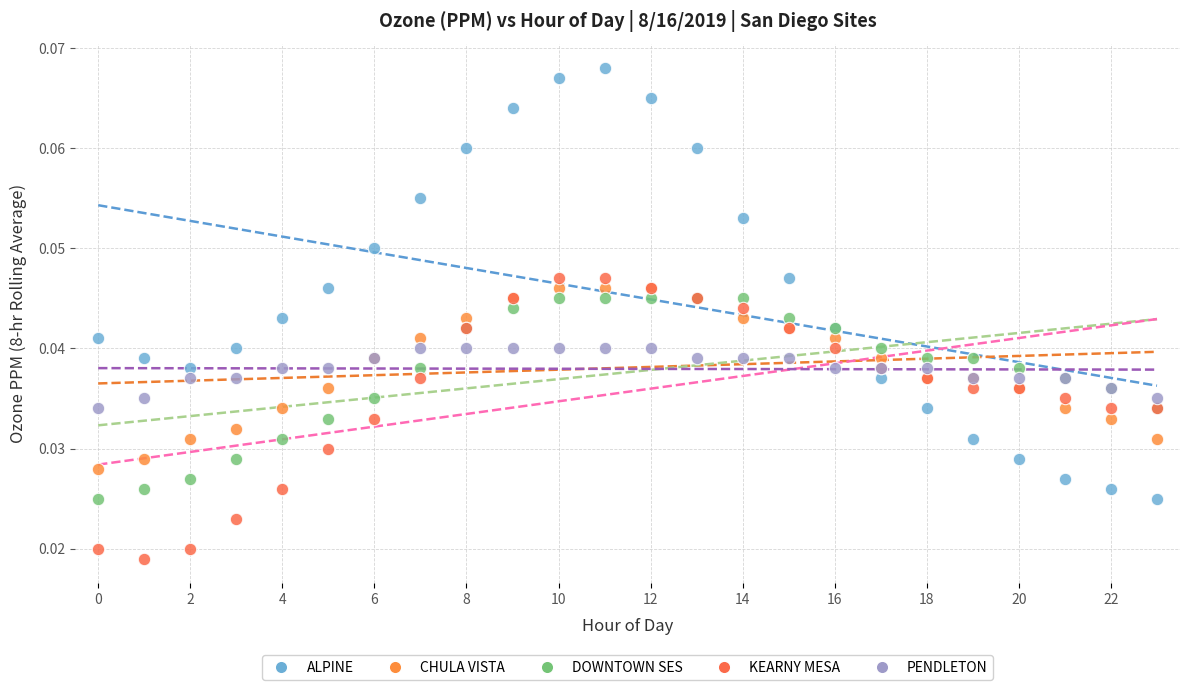

Which series contains the lowest Y value?

KEARNY MESA